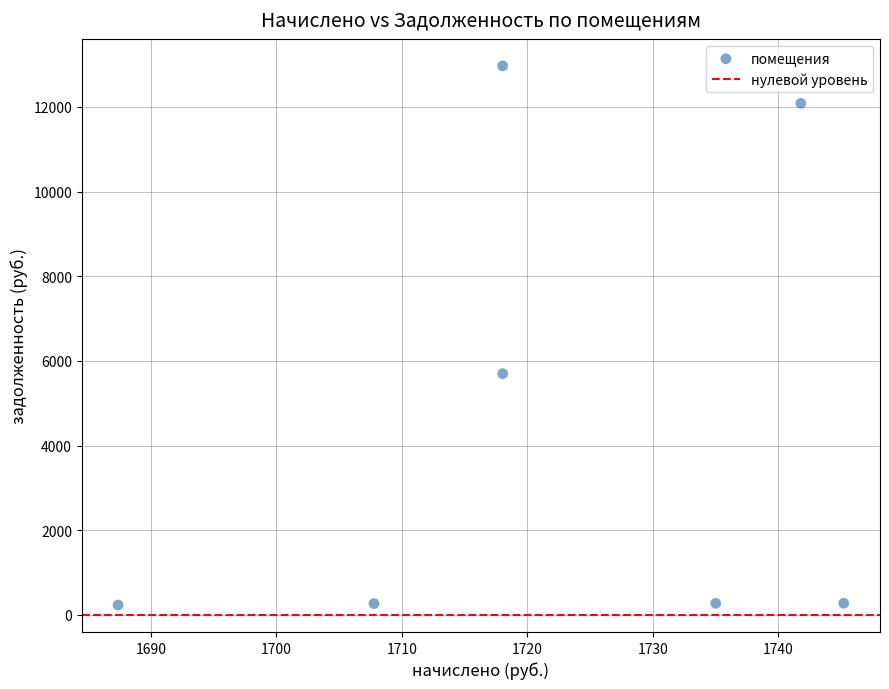

What is the range of X values (max minus min)?

57.8